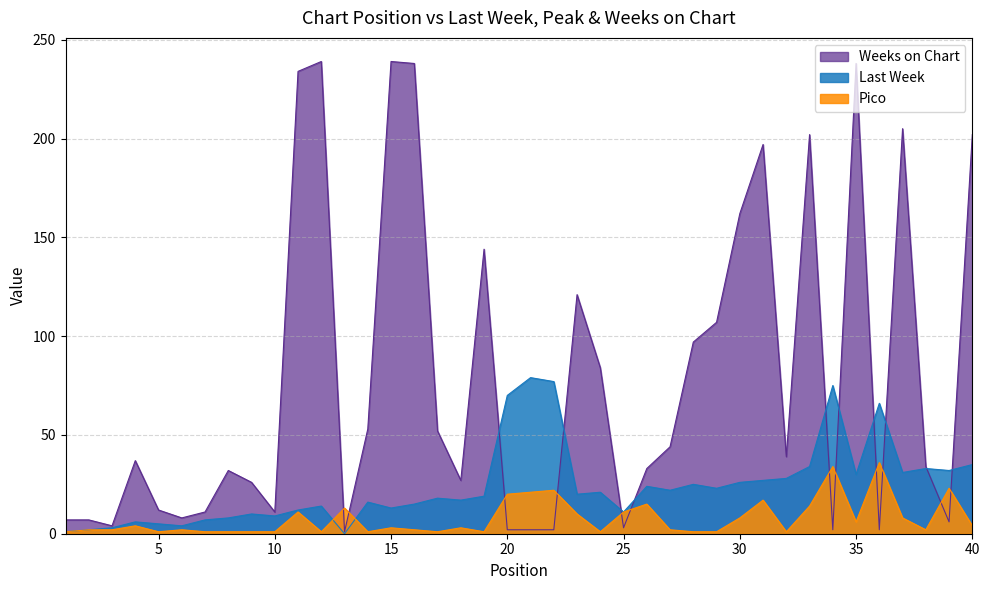

What are all the series names shown in the legend?

Weeks on Chart, Last Week, Pico